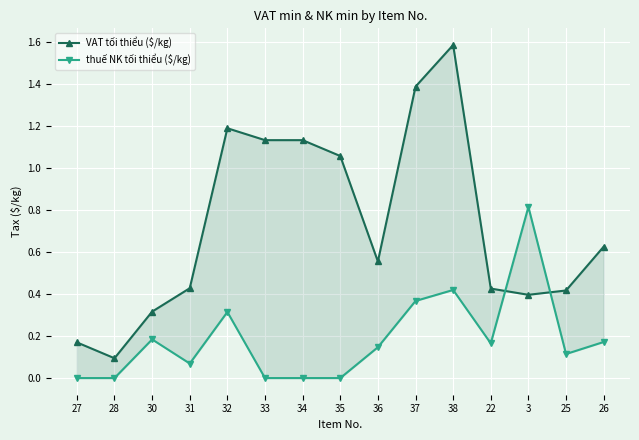

What is the sum of all thuế NK tối thiểu ($/kg) values?

2.8